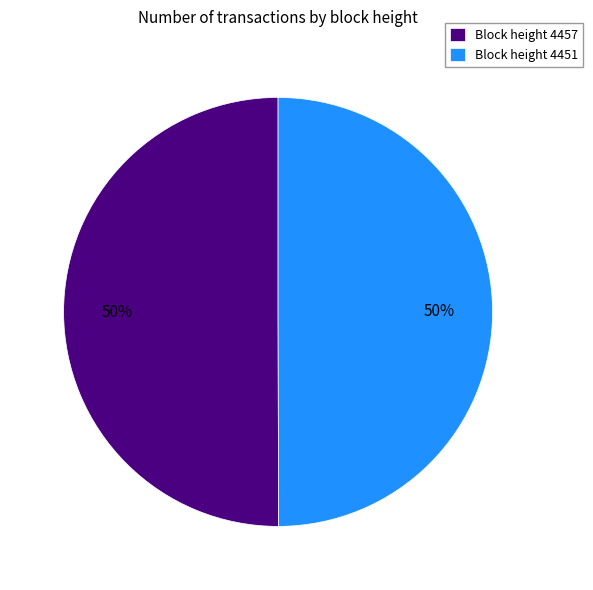

To the nearest percent, what is the combined percentage of Block height 4451 and Block height 4457?

100%